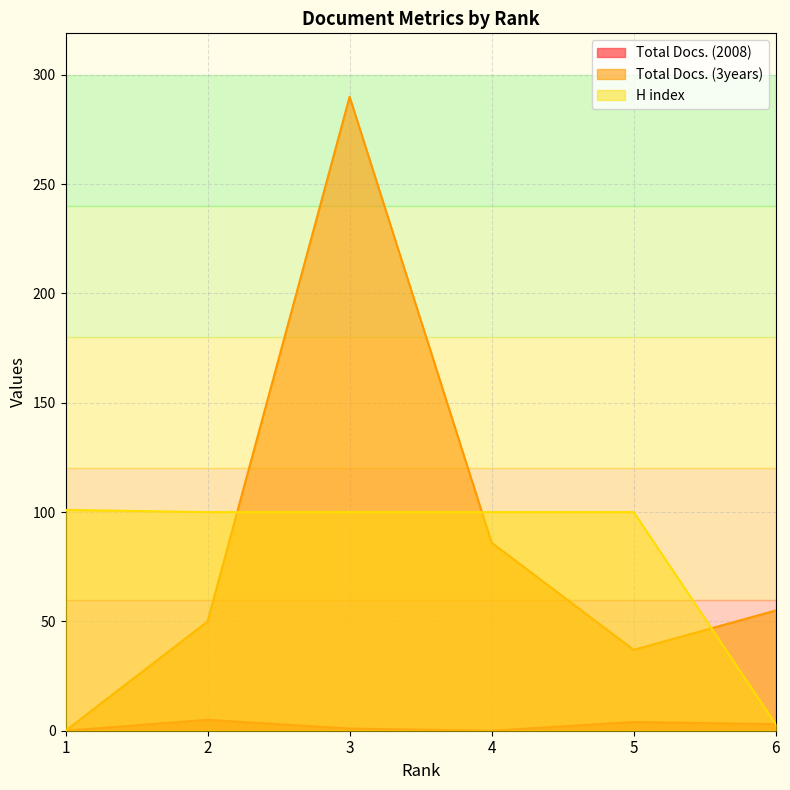

Read the Total Docs. (2008) value at 6.

3